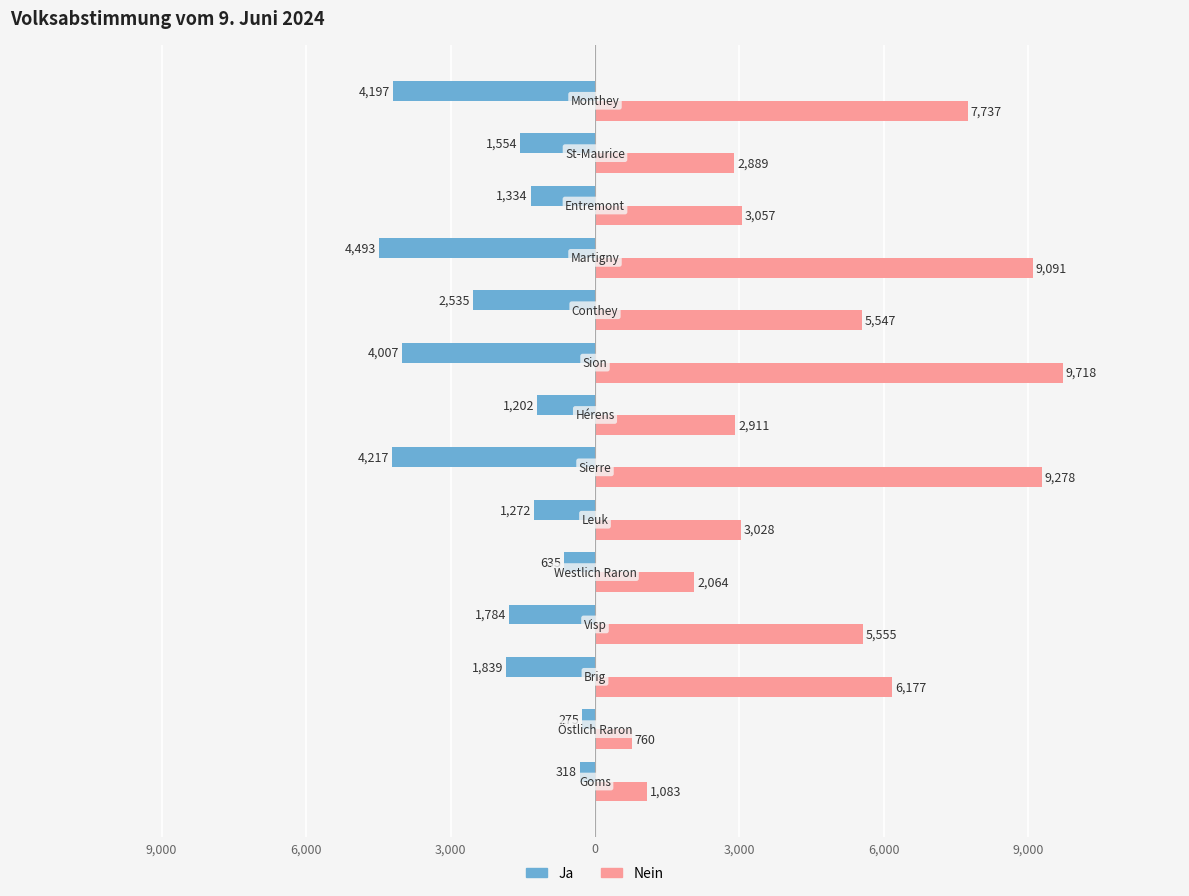

What are all the series names shown in the legend?

Ja, Nein